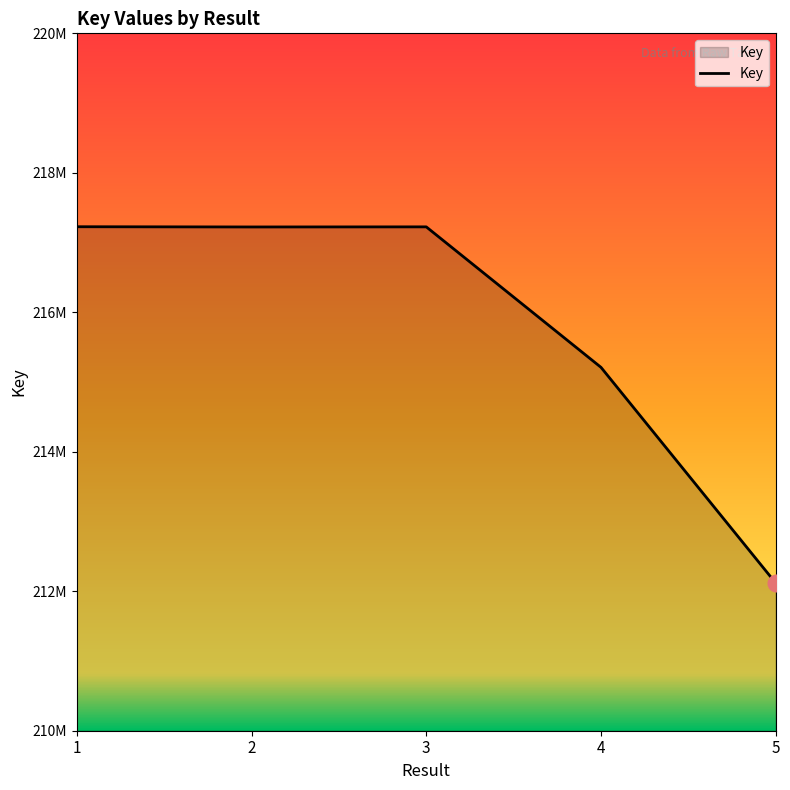

What is the difference between the values at 3 and 4?

2014717